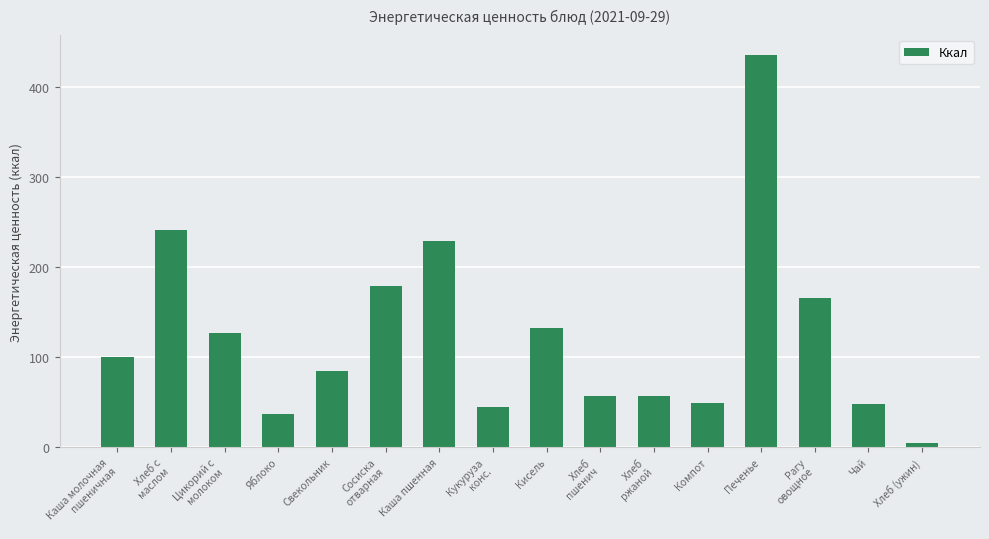

Which has a higher value, Цикорий с
молоком or Хлеб
пшенич?

Цикорий с
молоком